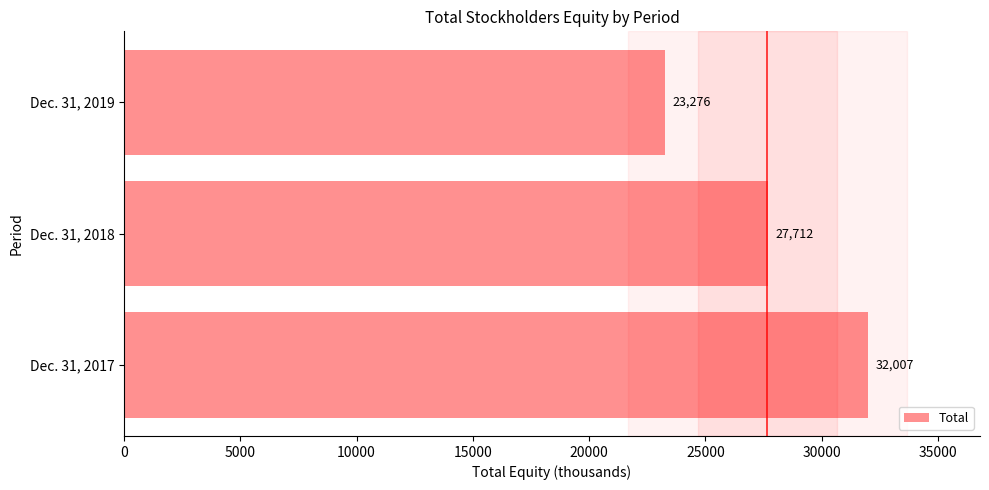

What is the average value?

27665